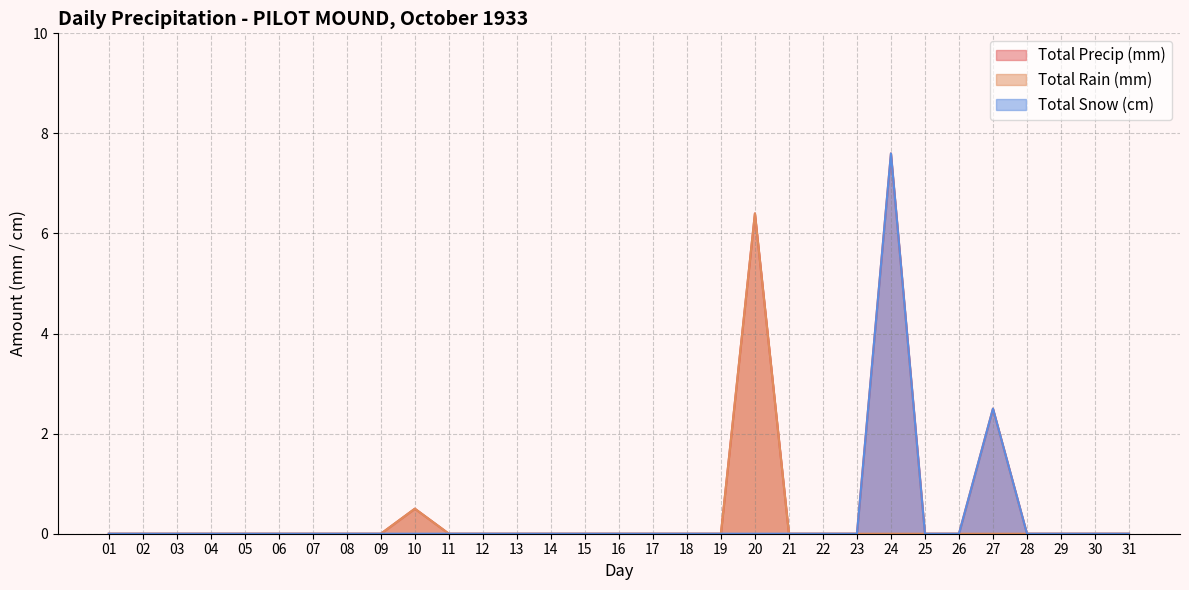

What are all the series names shown in the legend?

Total Precip (mm), Total Rain (mm), Total Snow (cm)